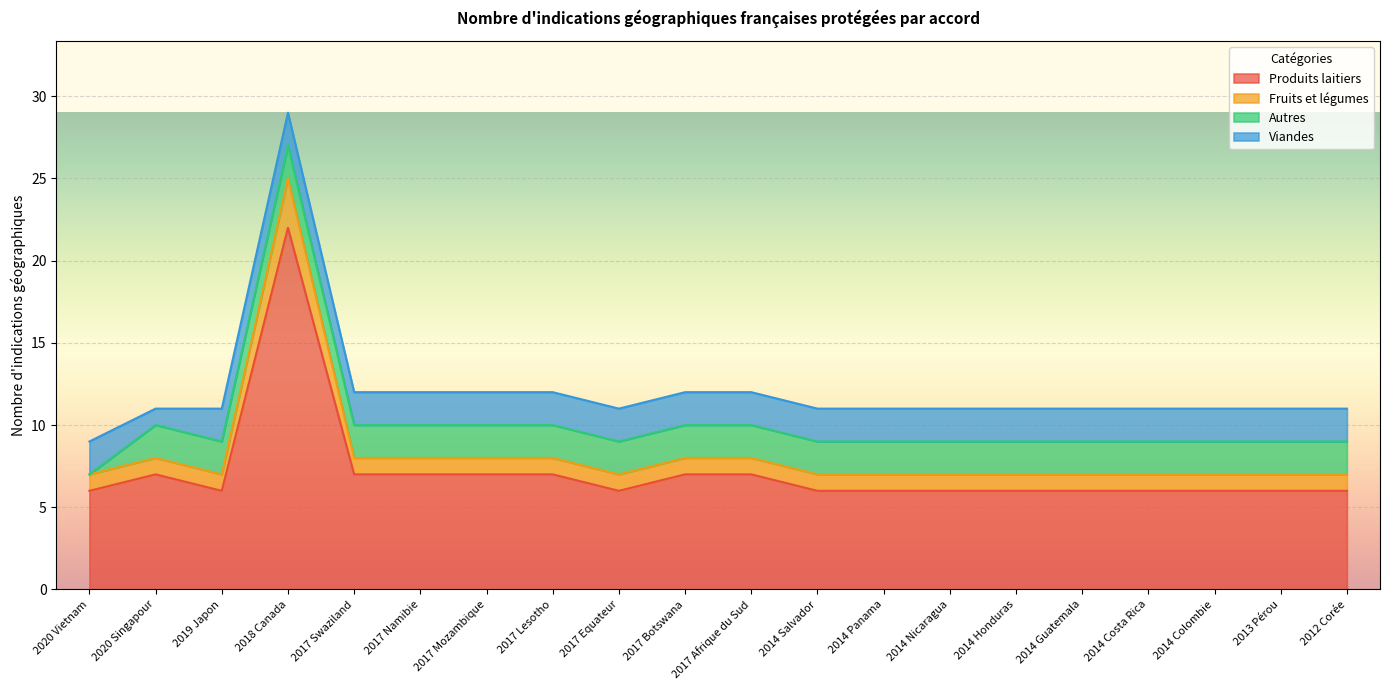

What is the highest value of the Produits laitiers series?

22